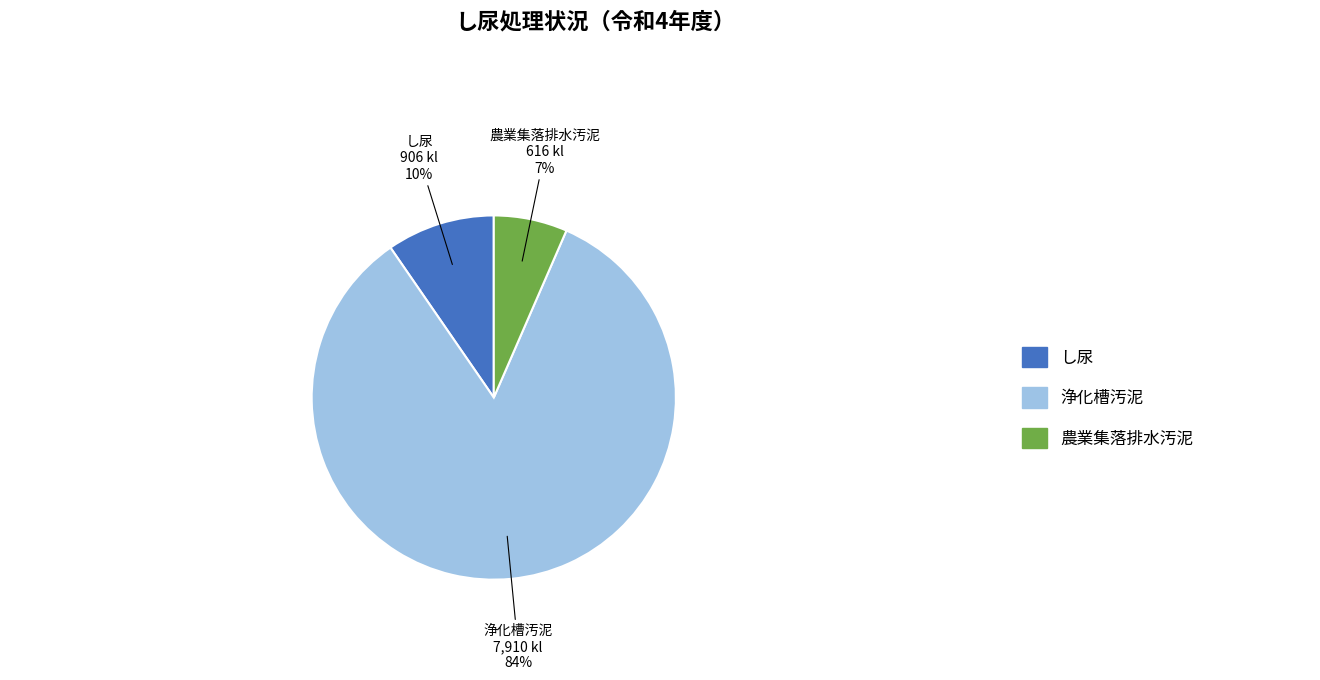

Between し尿 and 農業集落排水汚泥, which is larger?

し尿